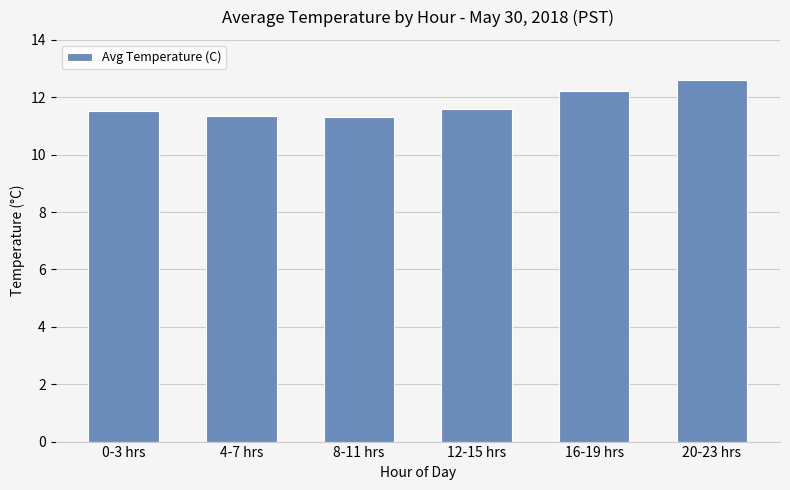

At which category does the chart reach its peak across all series?

20-23 hrs